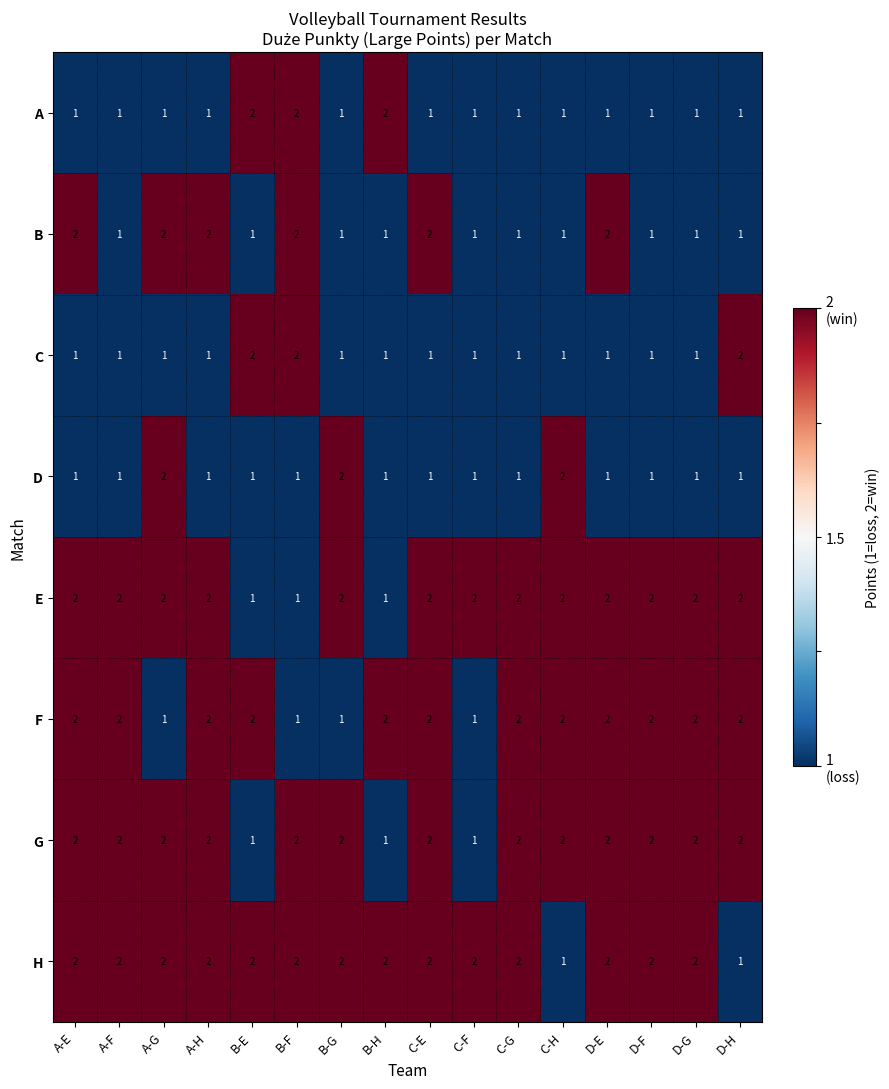

At how many categories does at least one series exceed 1?

16